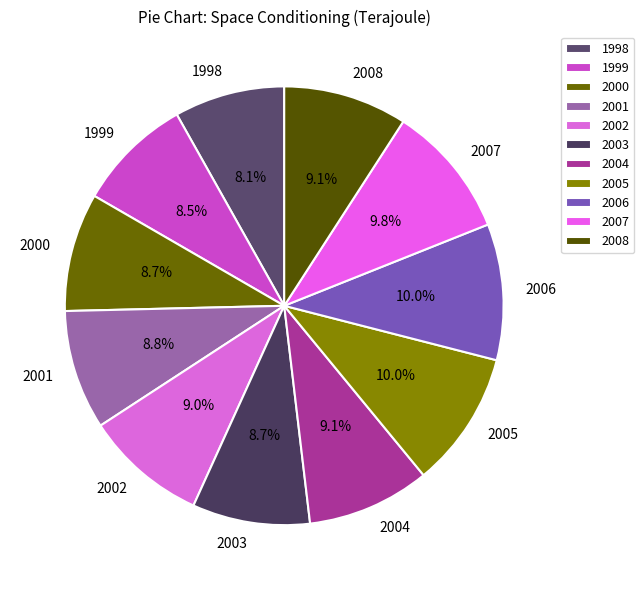

Approximately how many times larger is the value at 2004 compared to 1999?

1.1